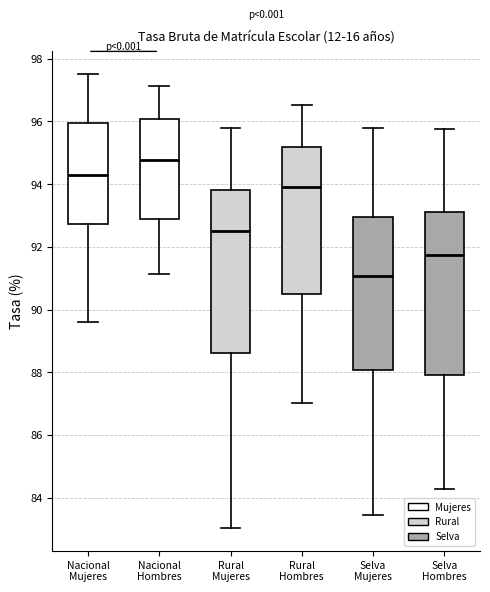

Reading left to right, transcribe this box plot: for each box, give where its median line is, the range the box spans, and where its two whiskers end, as read against the y-axis. The values are not printed on the chart, so give them approximately, as read against the axis.

Nacional Mujeres: median 94.2, box 92.8 to 96.0, whiskers 89.6 to 97.6
Nacional Hombres: median 94.8, box 92.8 to 96.0, whiskers 91.2 to 97.2
Rural Mujeres: median 92.6, box 88.6 to 93.8, whiskers 83.0 to 95.8
Rural Hombres: median 94.0, box 90.4 to 95.2, whiskers 87.0 to 96.6
Selva Mujeres: median 91.0, box 88.0 to 93.0, whiskers 83.4 to 95.8
Selva Hombres: median 91.8, box 88.0 to 93.2, whiskers 84.2 to 95.8